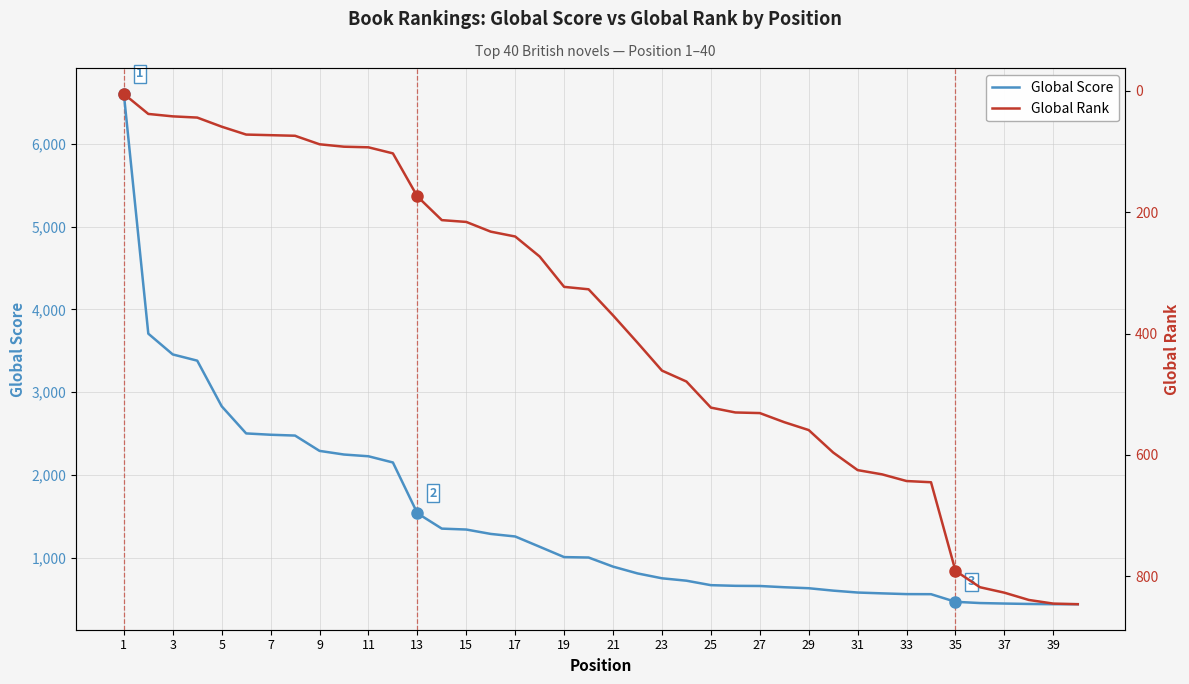

How many lines are shown in the chart?

2